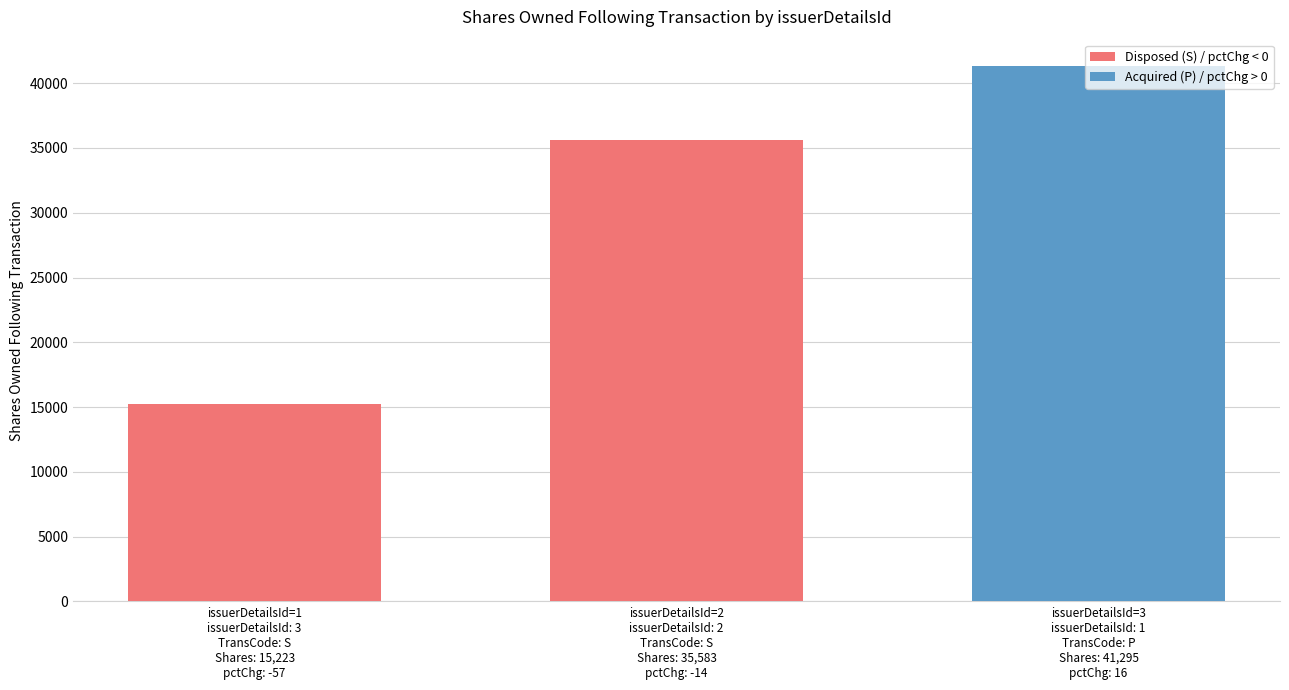

What is the label of the 1st bar from the right?

issuerDetailsId=3
issuerDetailsId: 1
TransCode: P
Shares: 41,295
pctChg: 16